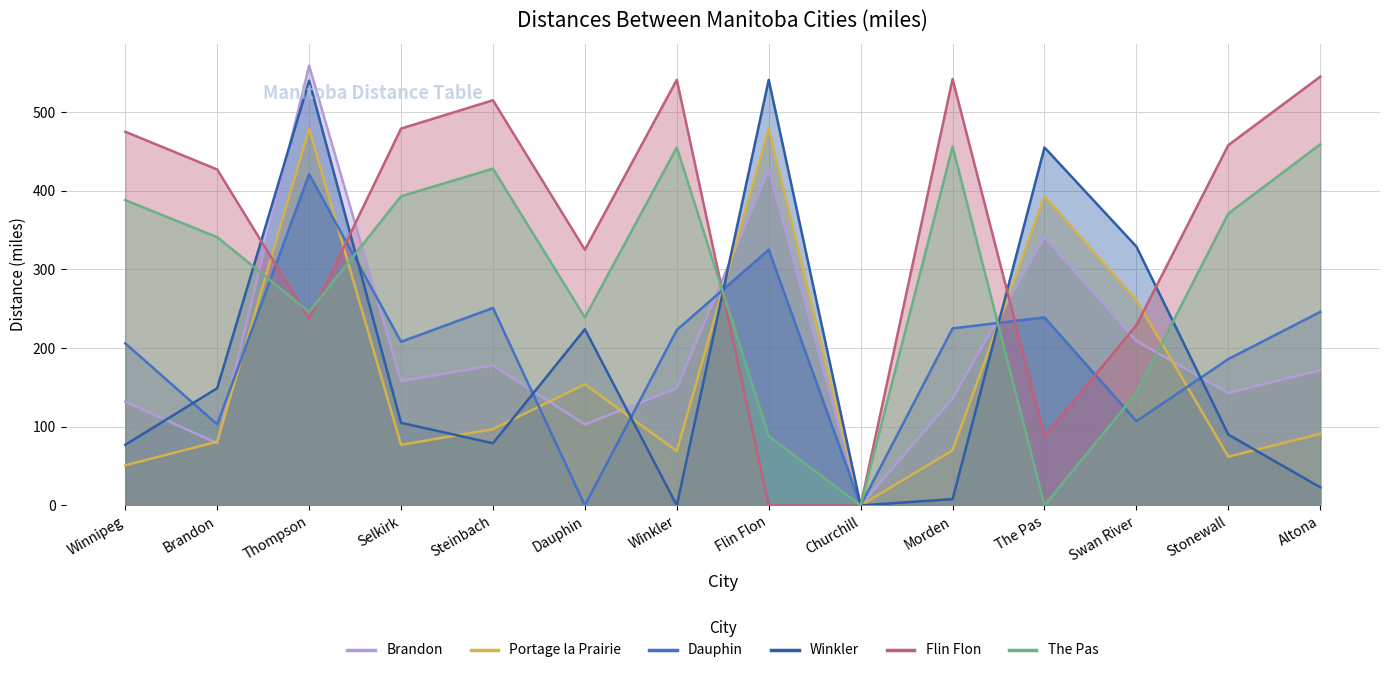

List the labels in order of Portage la Prairie value, smallest first.

Churchill, Winnipeg, Stonewall, Winkler, Morden, Selkirk, Brandon, Altona, Steinbach, Dauphin, Swan River, The Pas, Thompson, Flin Flon